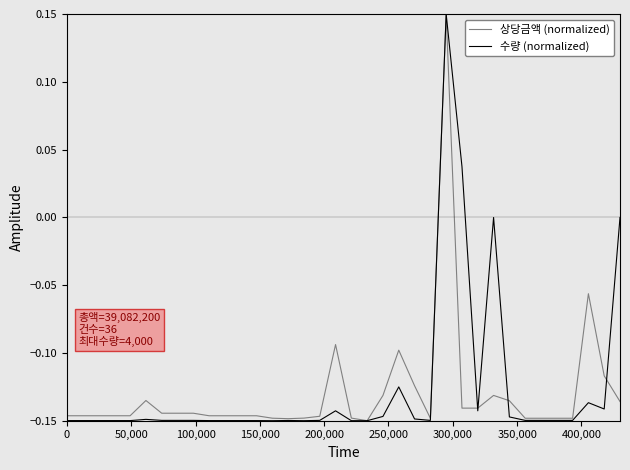

True or false: 상당금액 (normalized) and 수량 (normalized) cross at least once.

True